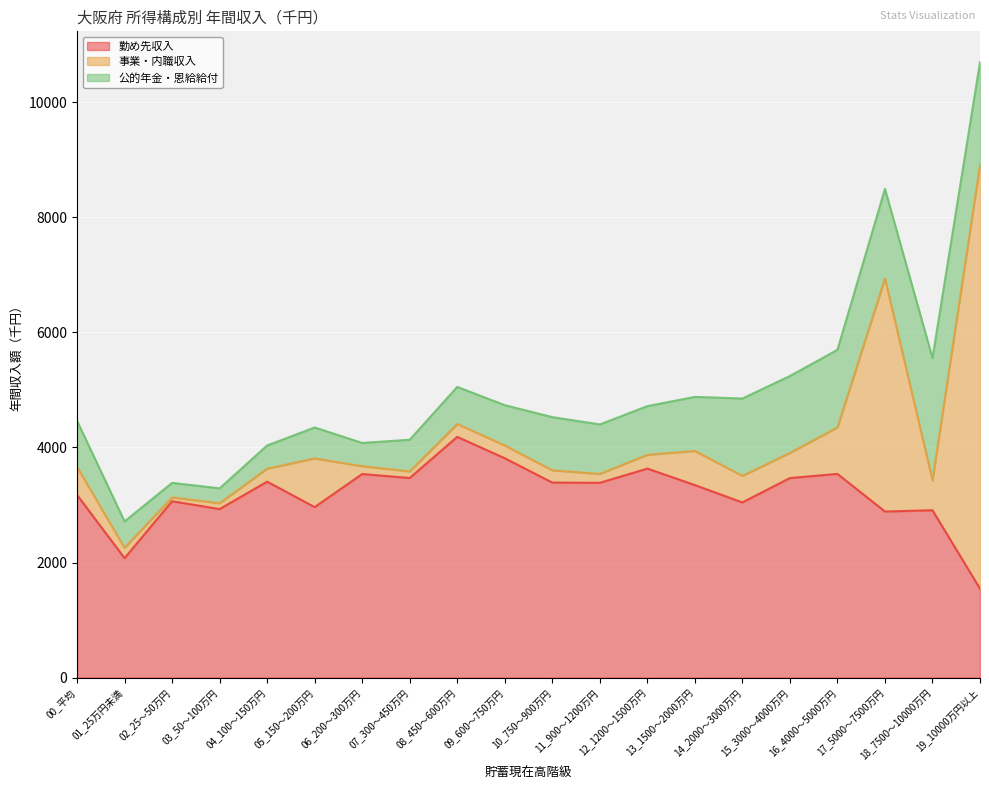

What is the value of the 公的年金・恩給給付 point at the 4th from the left?

259